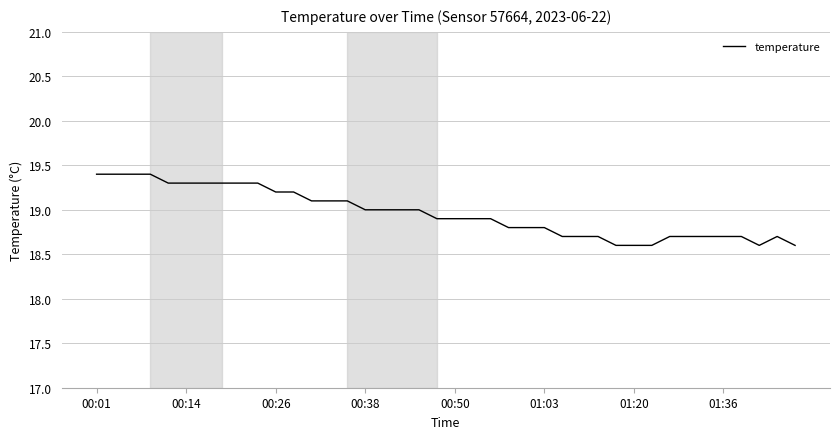

What is the difference between the maximum and minimum values?

0.8